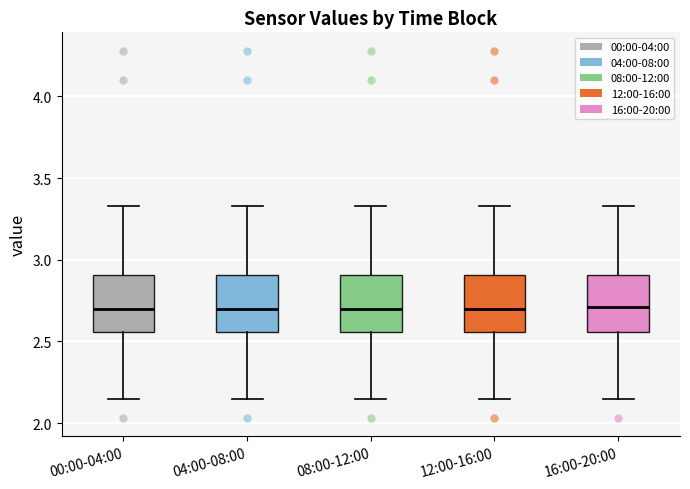

Reading left to right, transcribe this box plot: for each box, give where its median line is, the range the box spans, and where its two whiskers end, as read against the y-axis. The values are not printed on the chart, so give them approximately, as read against the axis.

00:00-04:00: median 2.70, box 2.55 to 2.90, whiskers 2.15 to 3.35
04:00-08:00: median 2.70, box 2.55 to 2.90, whiskers 2.15 to 3.35
08:00-12:00: median 2.70, box 2.55 to 2.90, whiskers 2.15 to 3.35
12:00-16:00: median 2.70, box 2.55 to 2.90, whiskers 2.15 to 3.35
16:00-20:00: median 2.70, box 2.55 to 2.90, whiskers 2.15 to 3.35